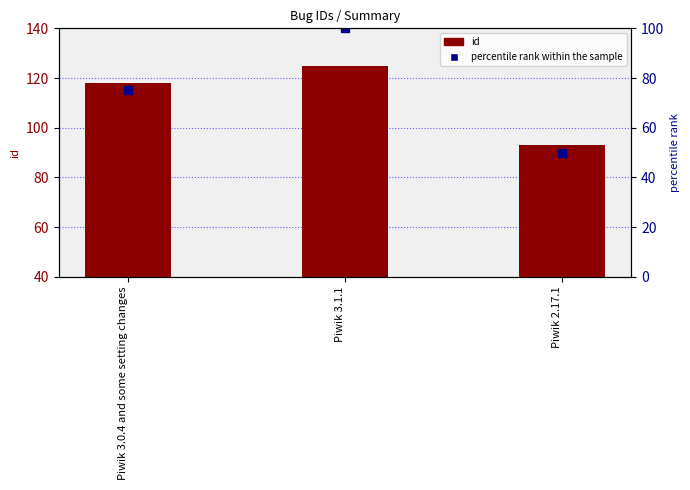

What is the value of the id bar at the 1st from the left?

118